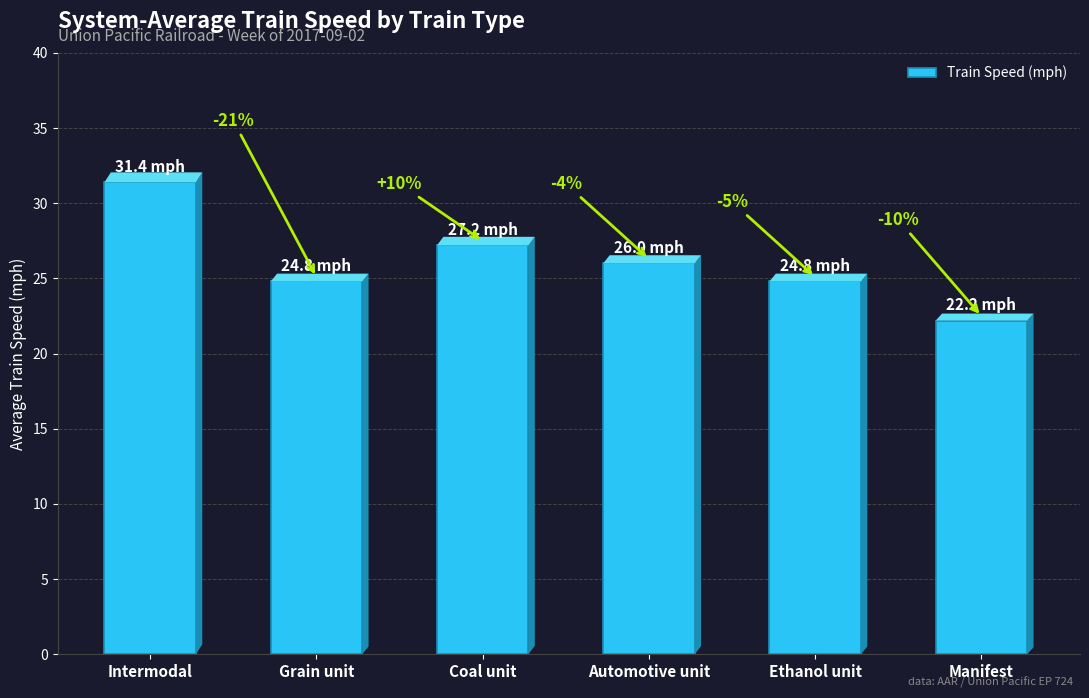

What is the change in value from Ethanol unit to Manifest?

-2.6